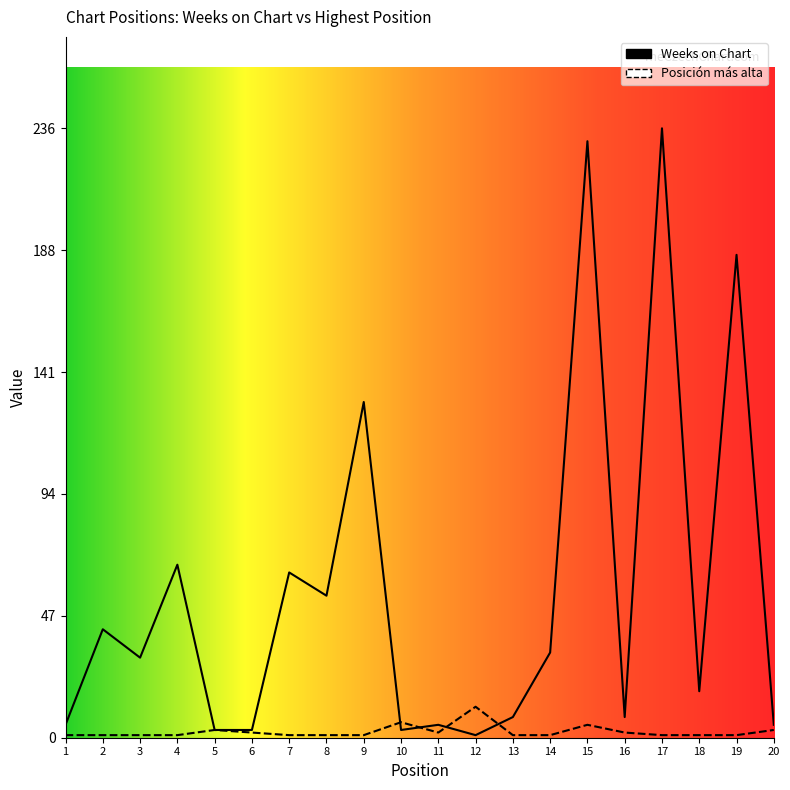

What is the difference between the maximum and second lowest values in the Weeks on Chart series?

233